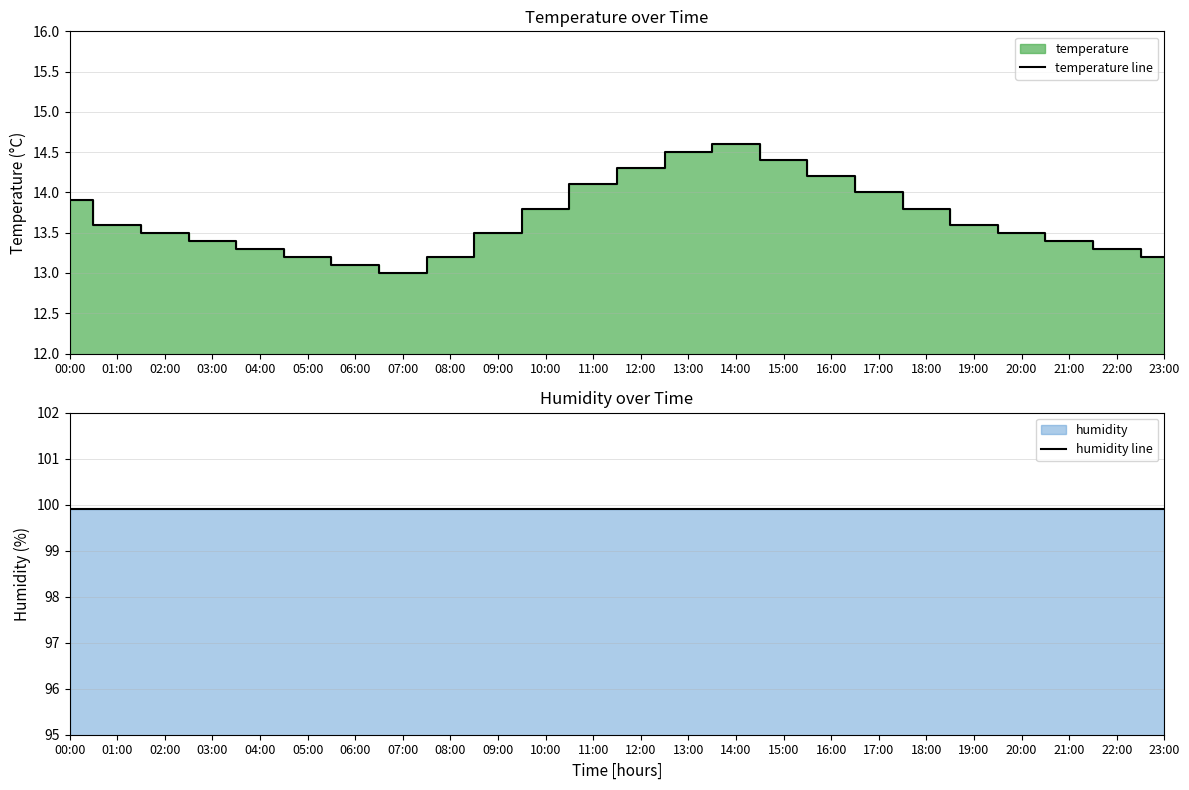

What is the value of the humidity line point at the 6th from the left?

99.9